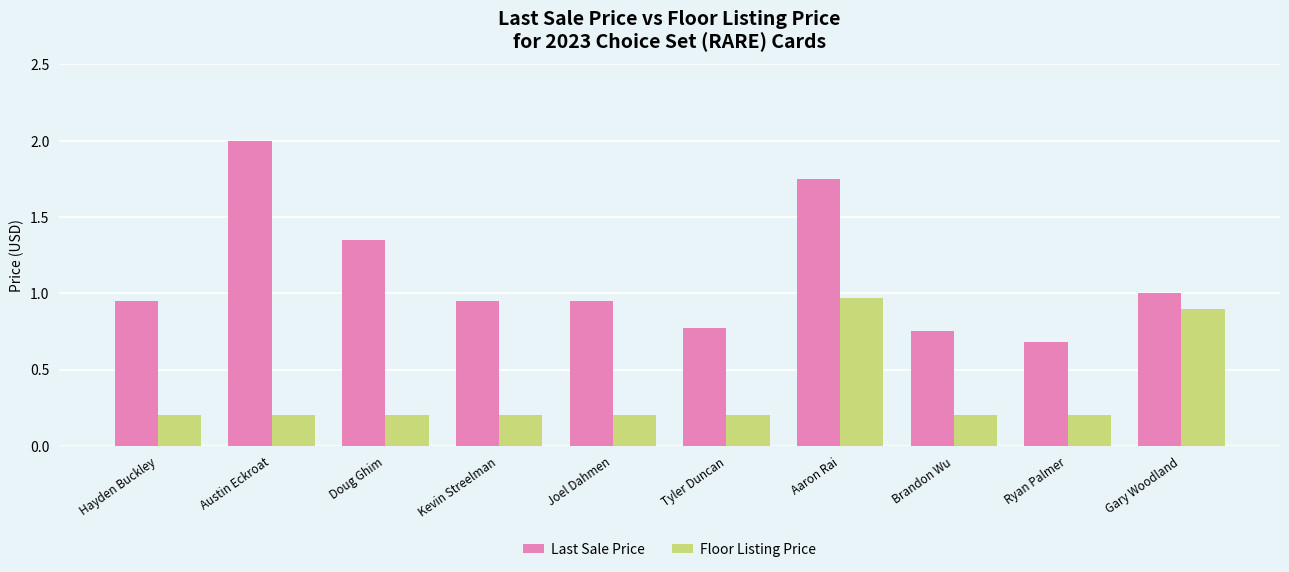

What is the total value across all series at Gary Woodland?

1.9